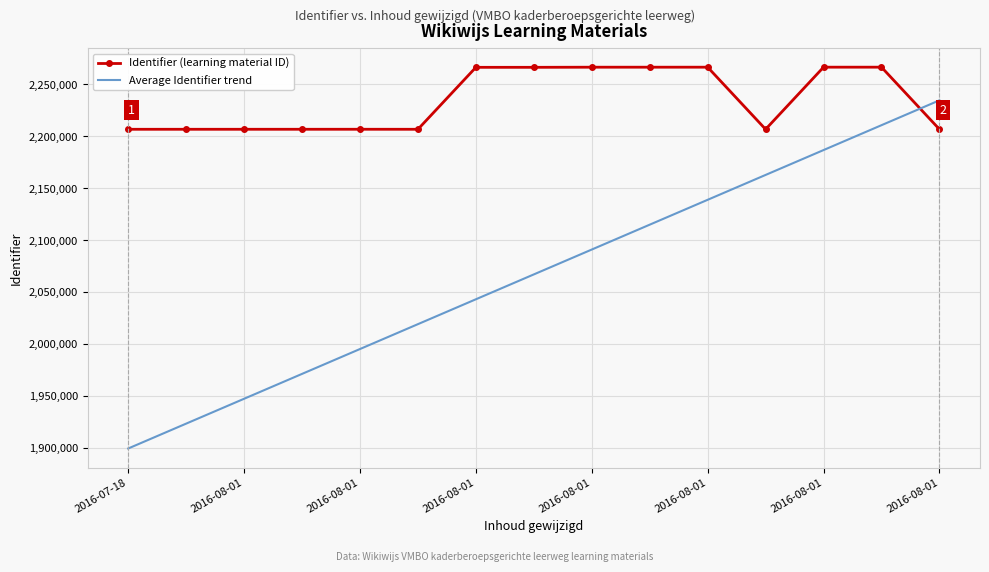

List the series in order of their peak value, lowest first.

Average Identifier trend, Identifier (learning material ID)